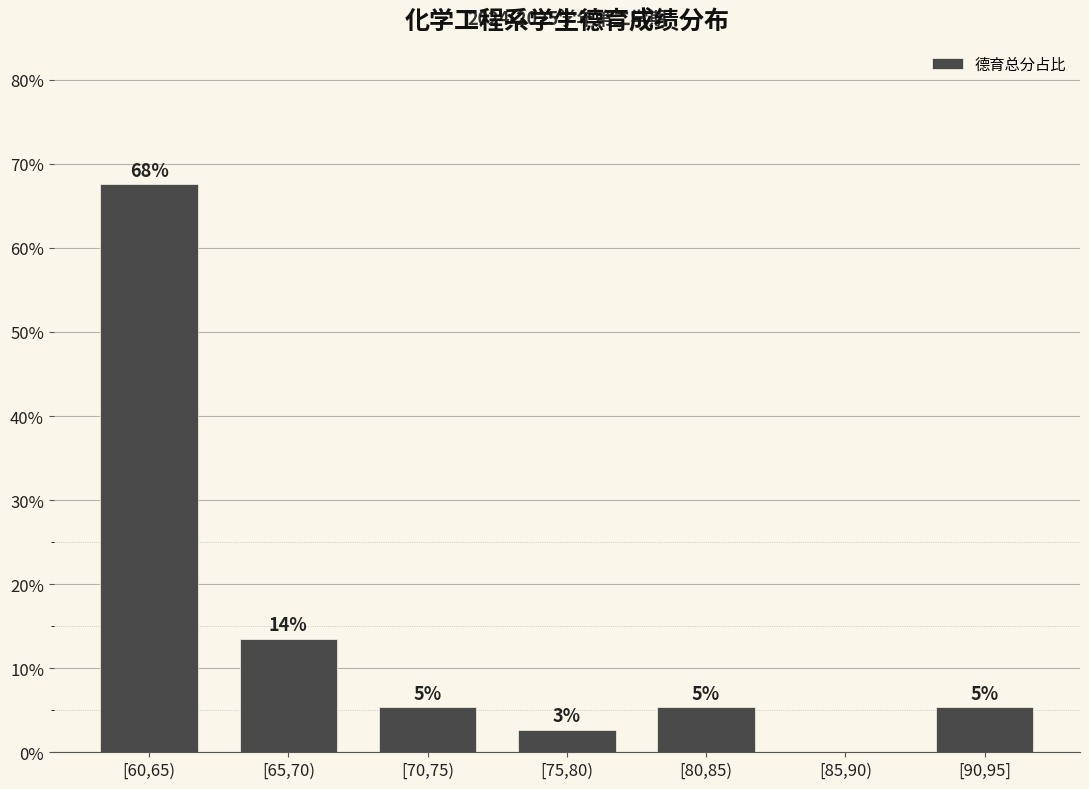

List the labels in order of value, largest first.

[60,65), [65,70), [70,75), [80,85), [90,95], [75,80), [85,90)